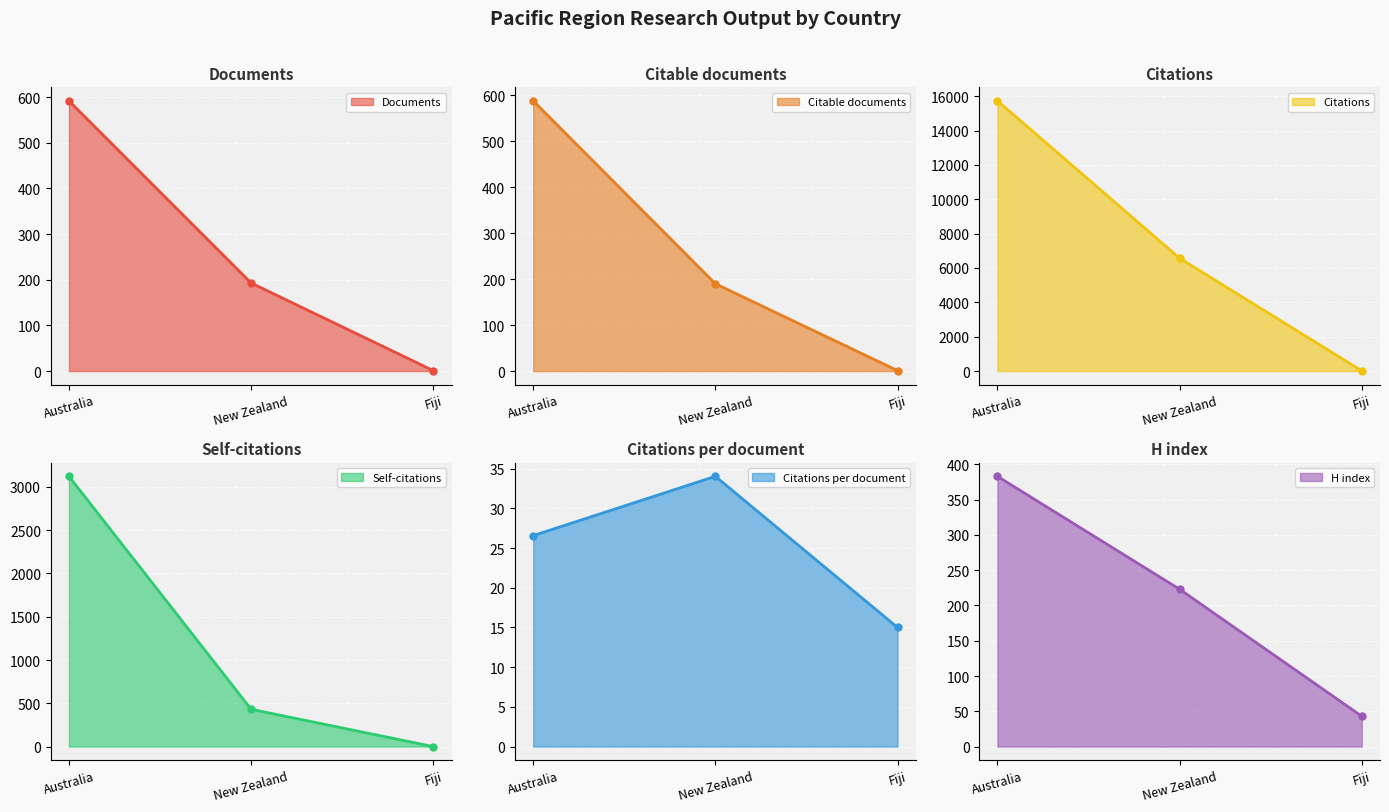

How many positive values does the Self-citations series have?

2